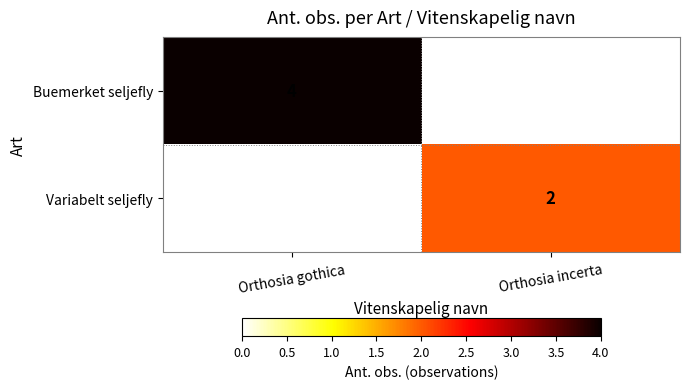

True or false: Variabelt seljefly has a value of 1 at Orthosia incerta.

False